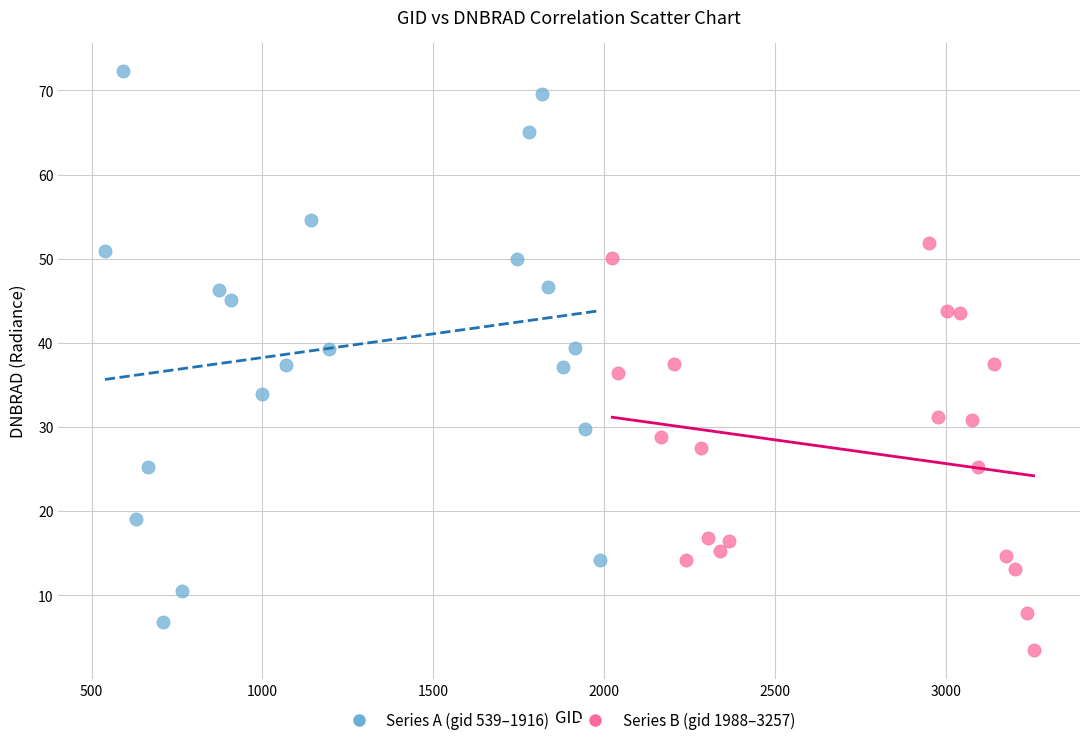

What are all the series names shown in the legend?

Series A (gid 539–1916), Series B (gid 1988–3257)